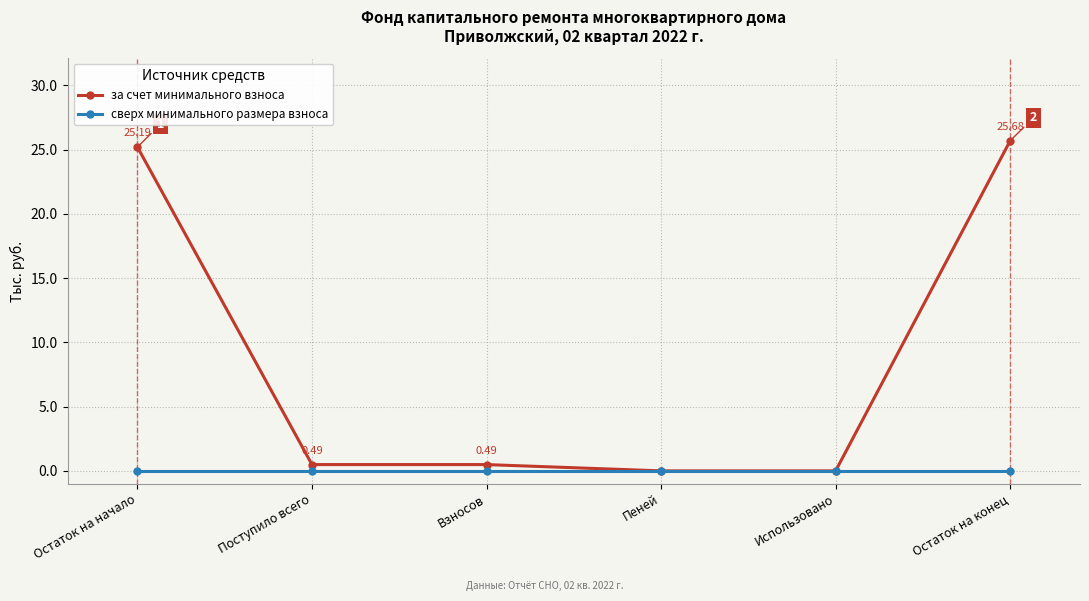

Is it true that за счет минимального взноса equals 25.2 at Остаток на начало?

True